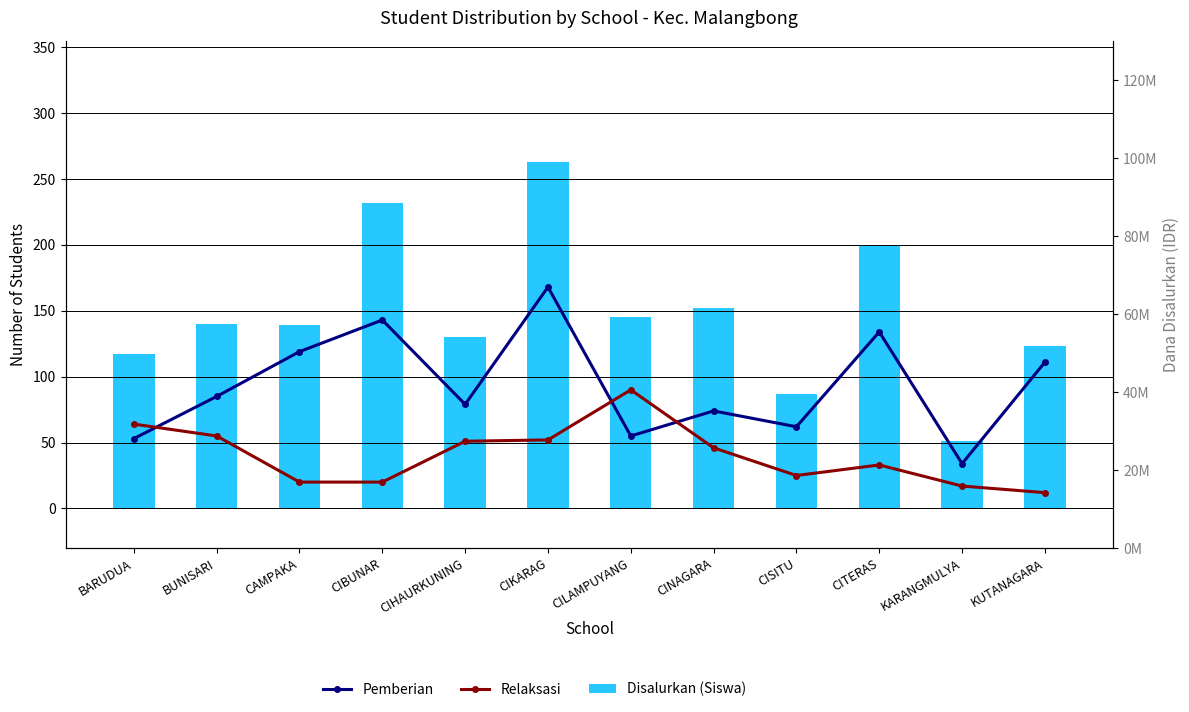

Is it true that Relaksasi equals 89 at BUNISARI?

False